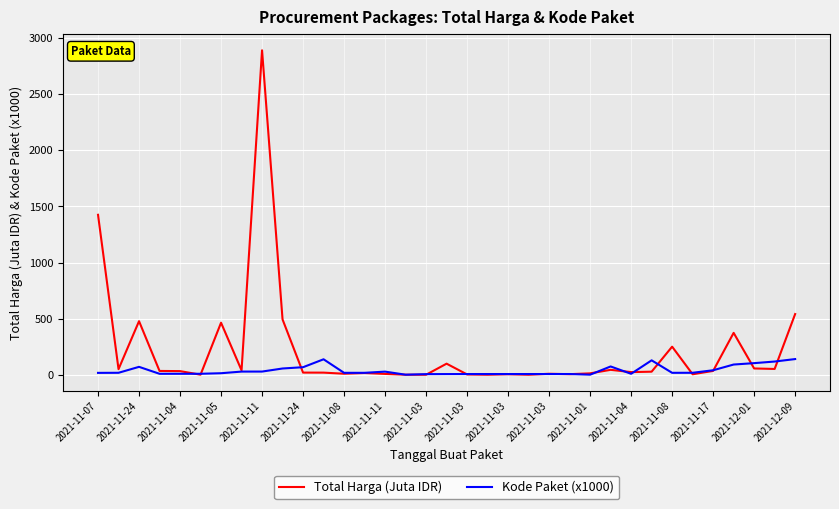

Which series has the widest spread of values?

Total Harga (Juta IDR)